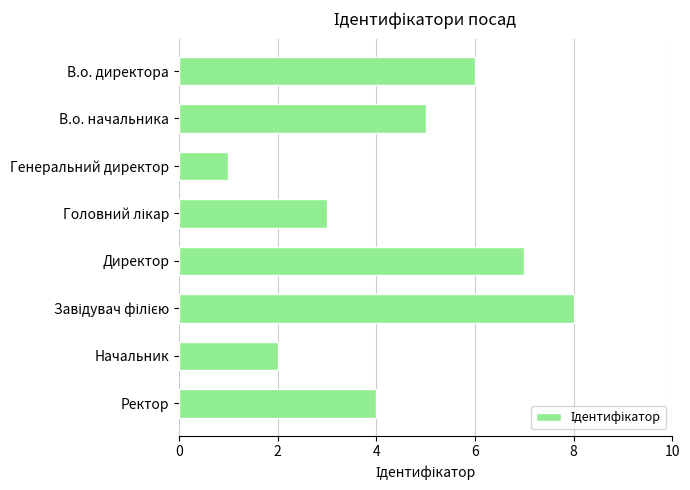

What is the label of the 6th bar from the bottom?

Генеральний директор